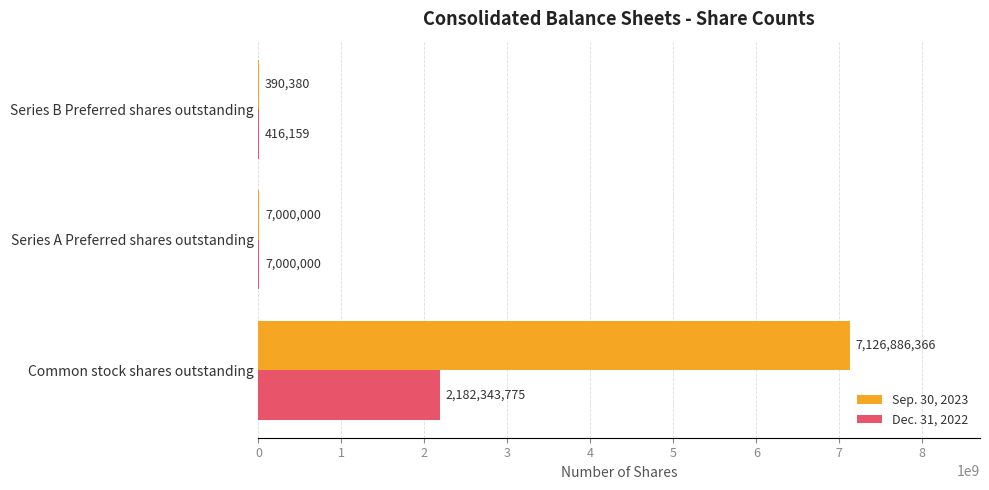

The value of Sep. 30, 2023 at Common stock shares outstanding is 10298486608. True or false?

False